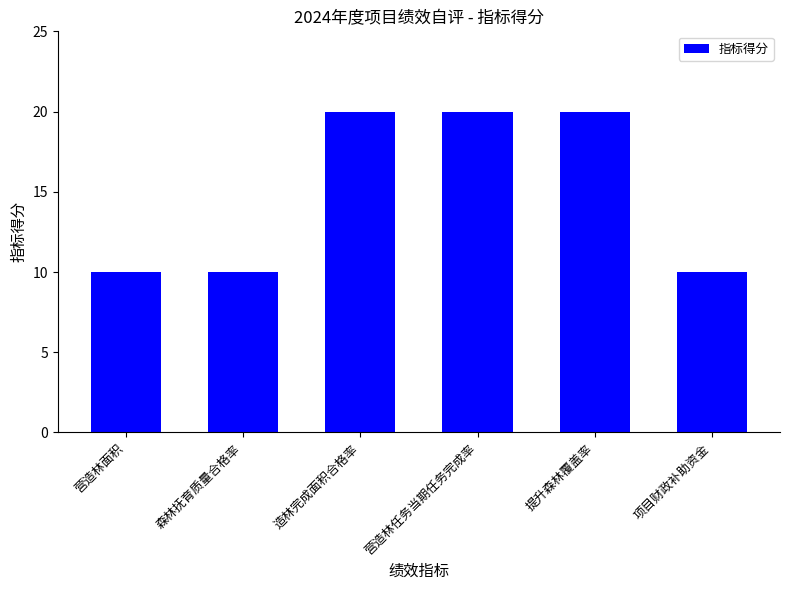

What is the ratio of the value at 造林完成面积合格率 to the value at 营造林任务当期任务完成率?

1.0